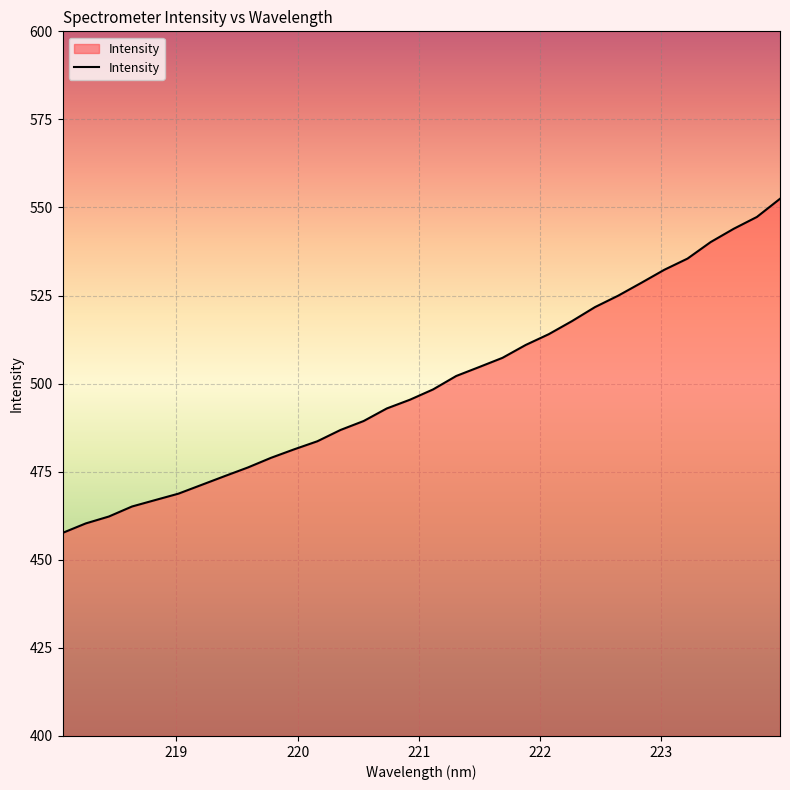

What is the smallest value displayed?

457.6